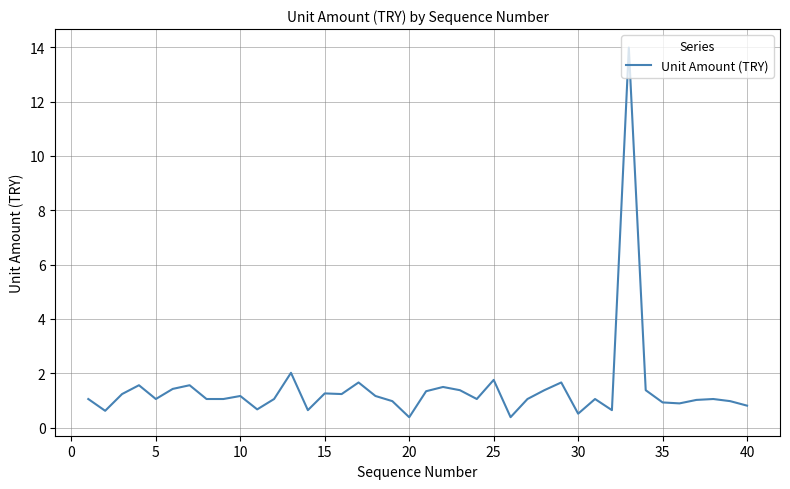

What is the greatest value displayed?

14.0